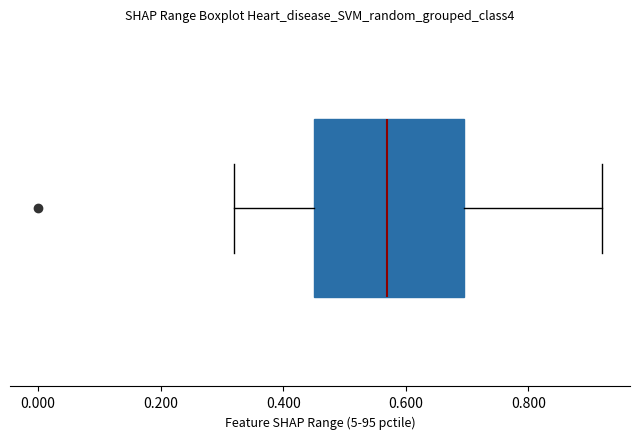

Read this box plot against the x-axis: the position of the median line, the range covered by the box, and the ends of both whiskers. The values are not printed on the chart, so give them approximately, as read against the axis.

median 0.58, box 0.46 to 0.70, whiskers 0.32 to 0.92